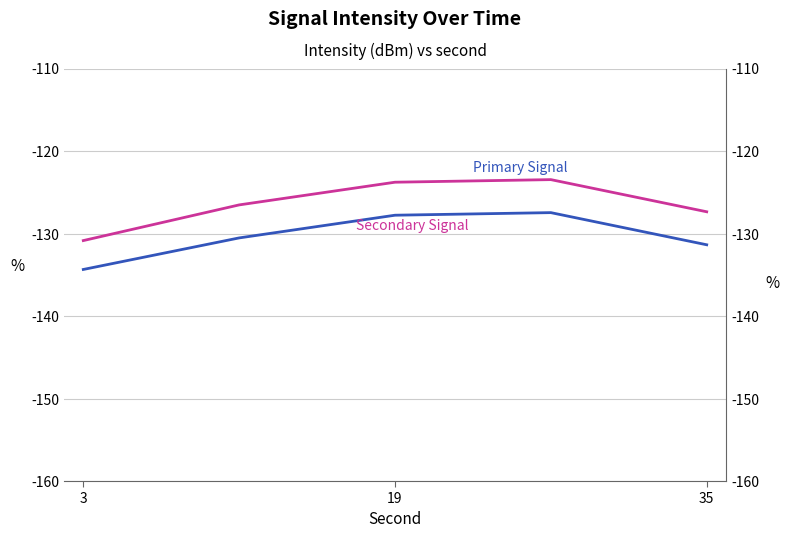

Rank the series at 19 from highest to lowest value.

Secondary Signal, Primary Signal